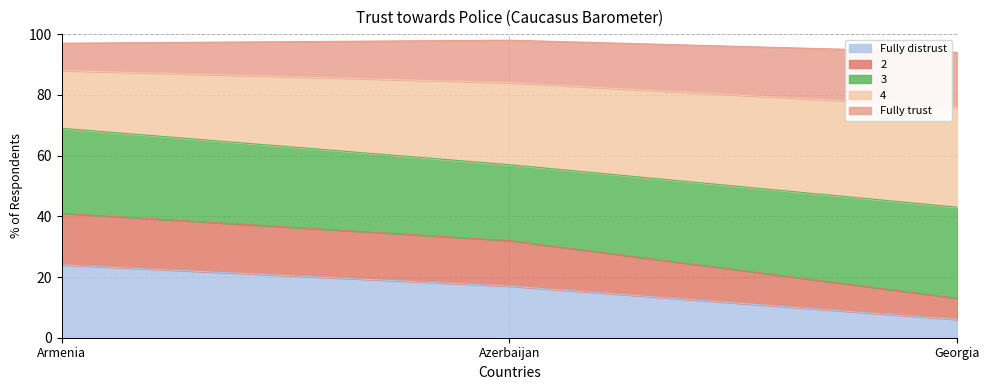

What is the sum of all Fully distrust values?

47